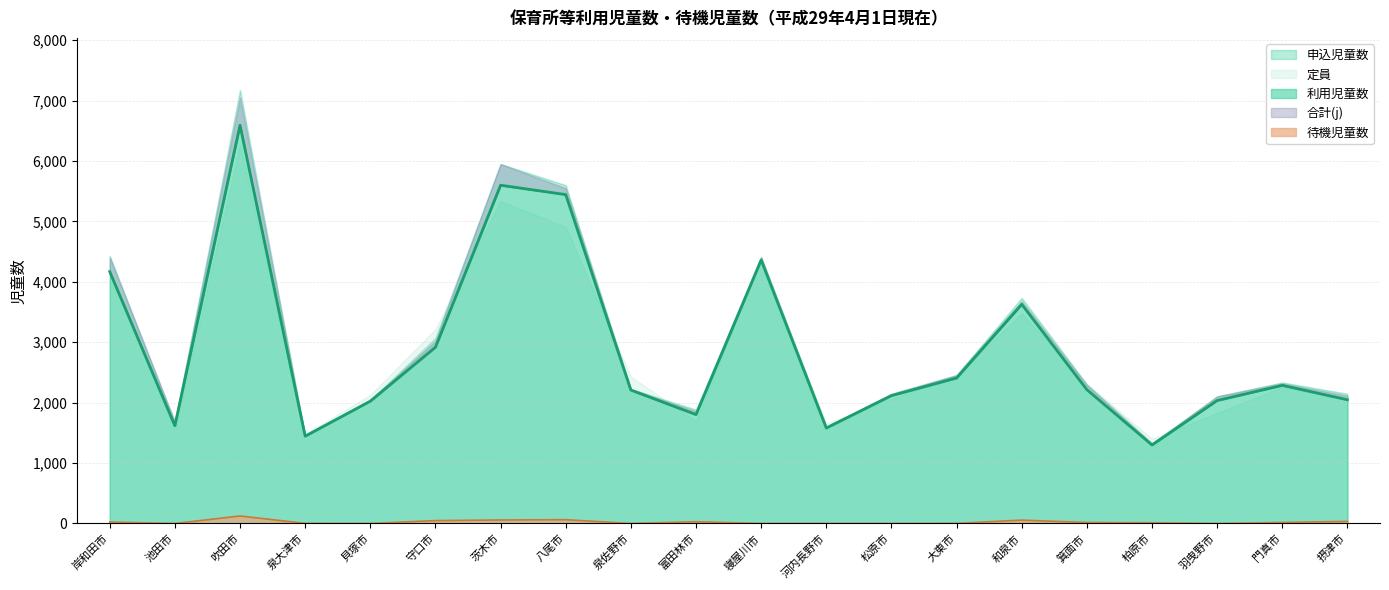

Is it true that 利用児童数 equals 7487 at 寝屋川市?

False